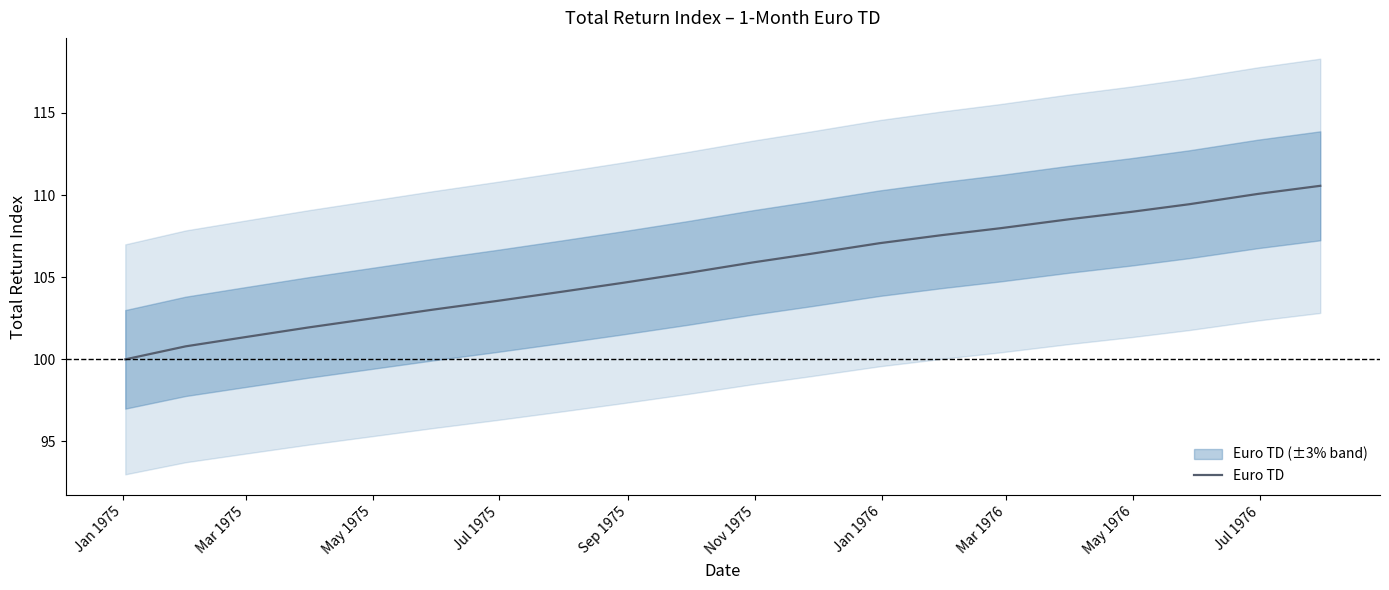

What is the label of the 1st point from the left?

Jan 1975